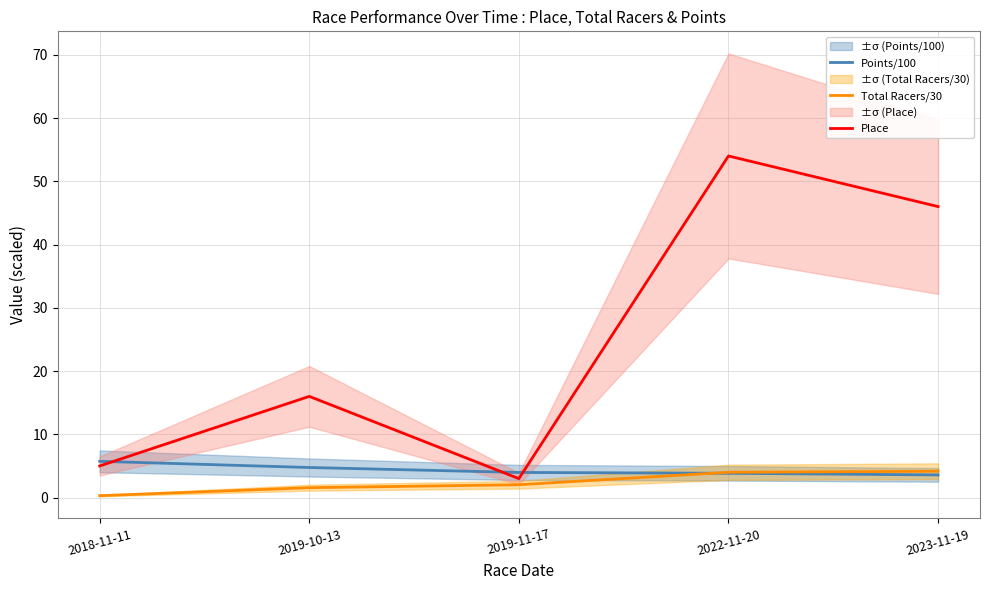

Is this an area chart (filled region under the line)?

No